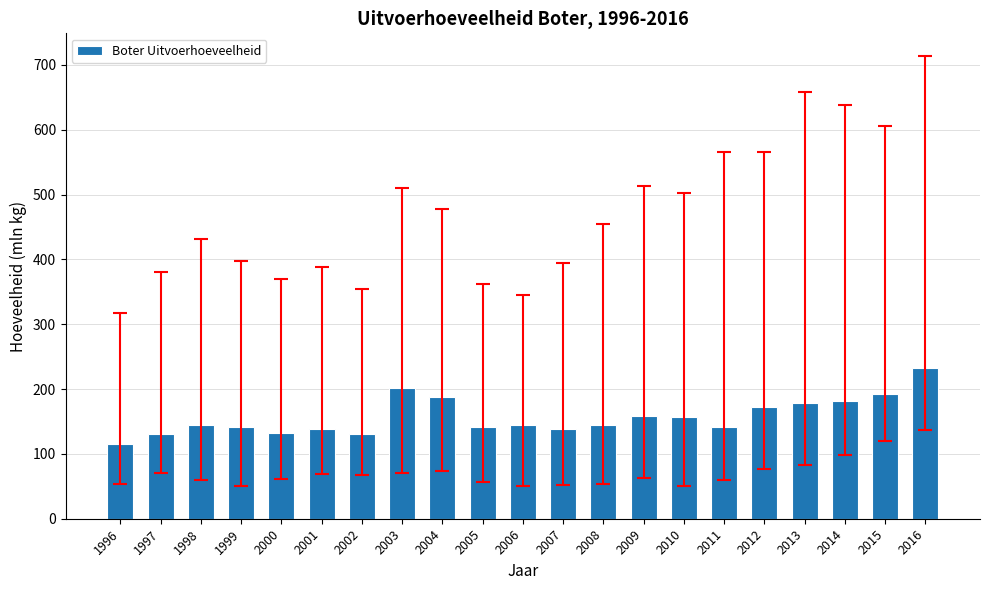

What is the approximate value at 2012?

173